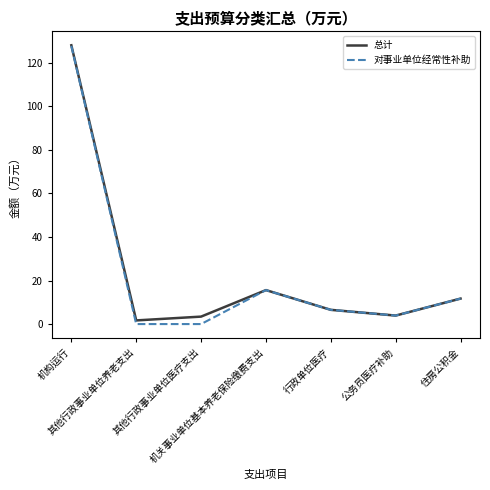

Is it true that 总计 equals 128.1 at 机构运行?

True